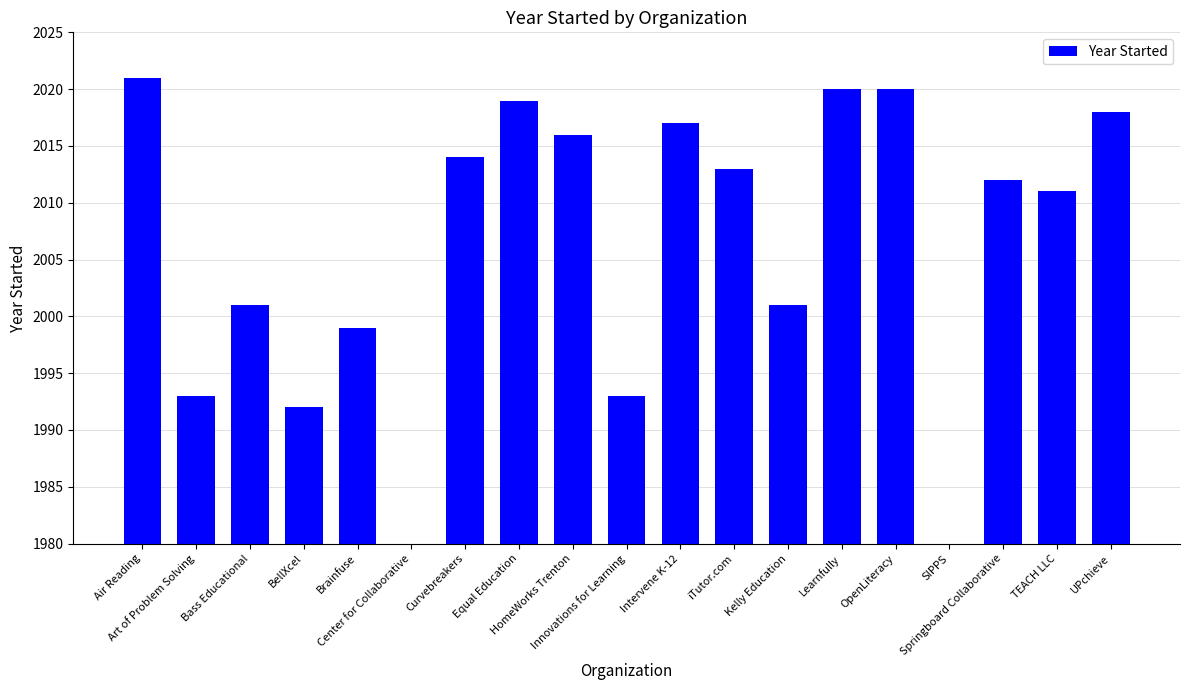

What is the average value?

2006